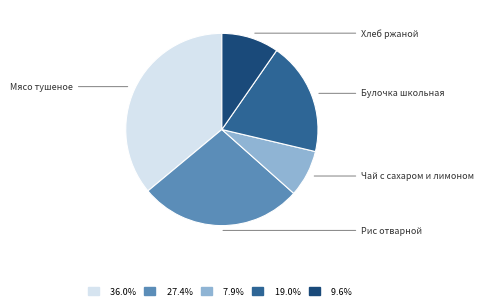

Count the number of slices in the pie.

5